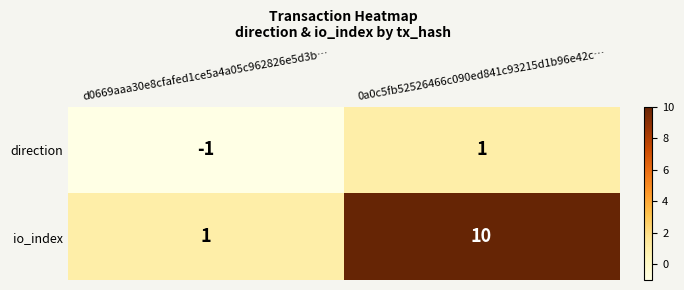

Which series changed the most between d0669aaa30e8cfafed1ce5a4a05c962826e5d3b… and 0a0c5fb52526466c090ed841c93215d1b96e42c…?

io_index